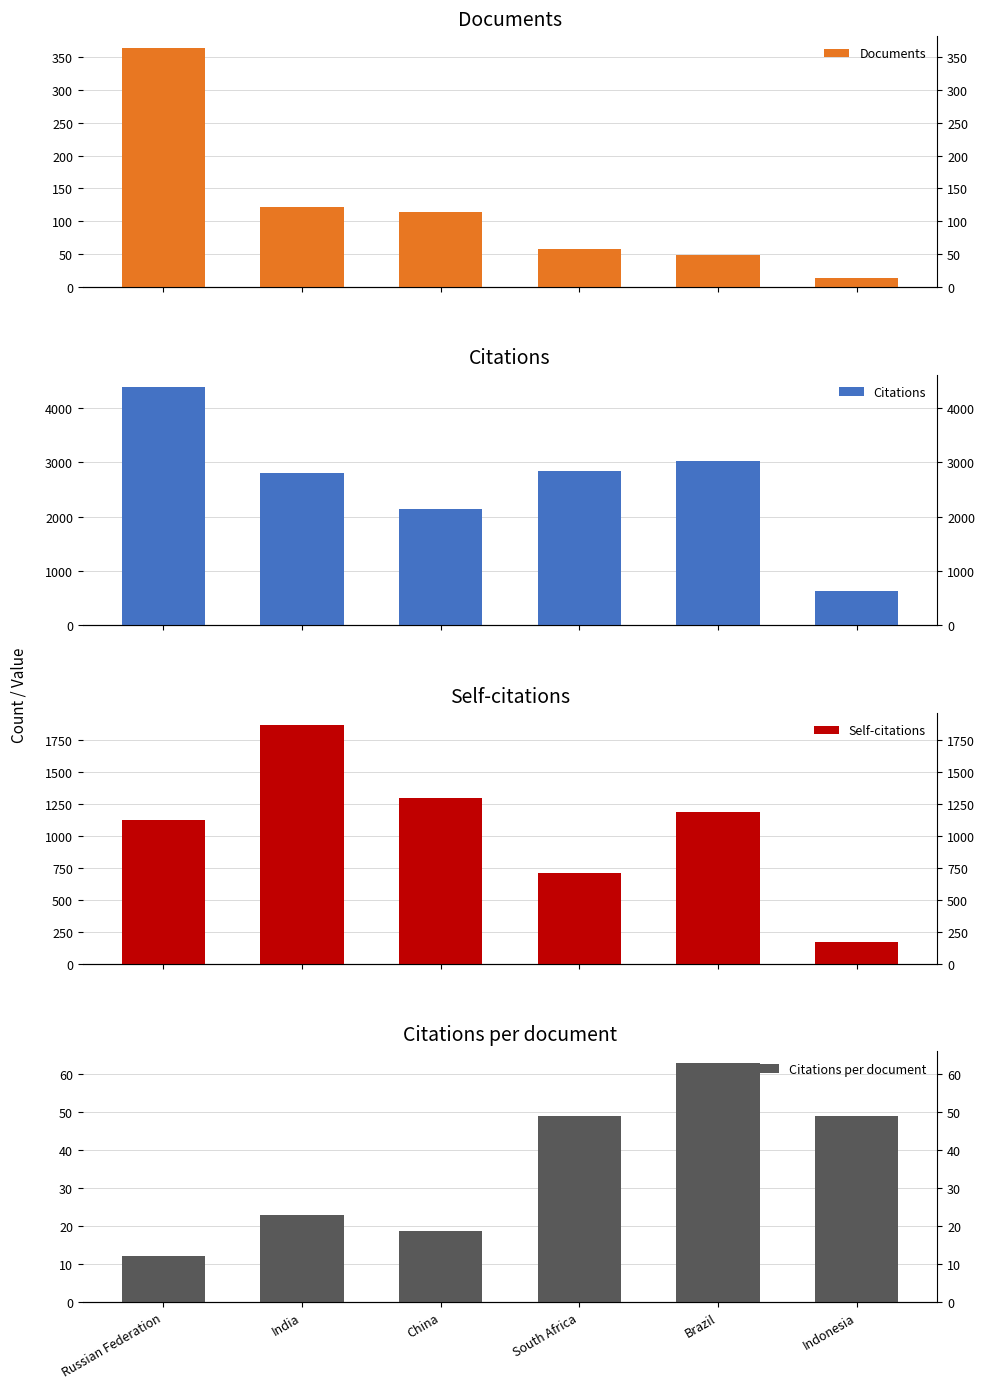

What position from the right is Brazil?

2